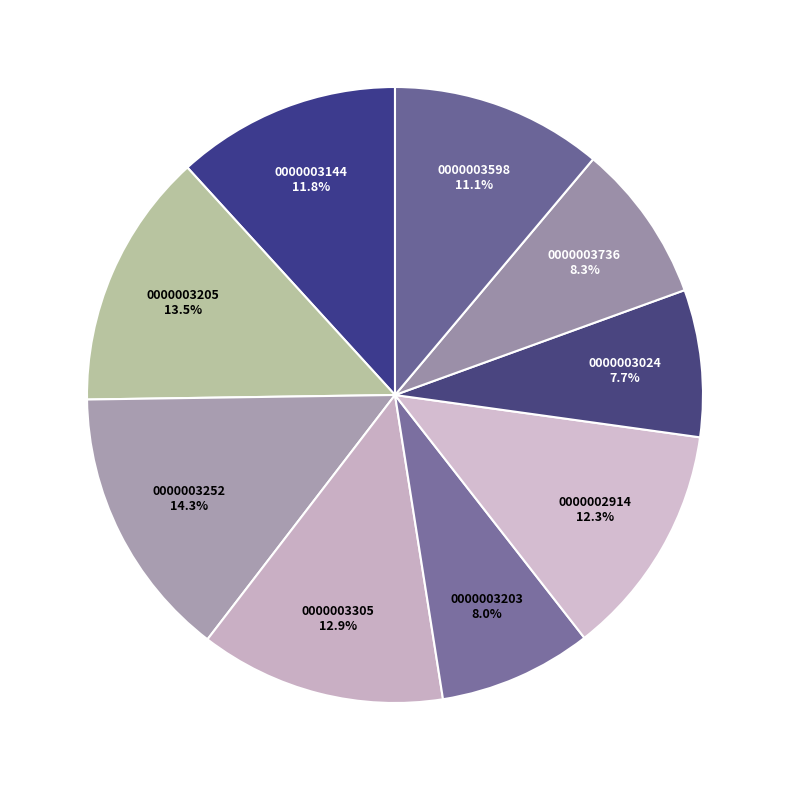

How many segments does this pie chart have?

9